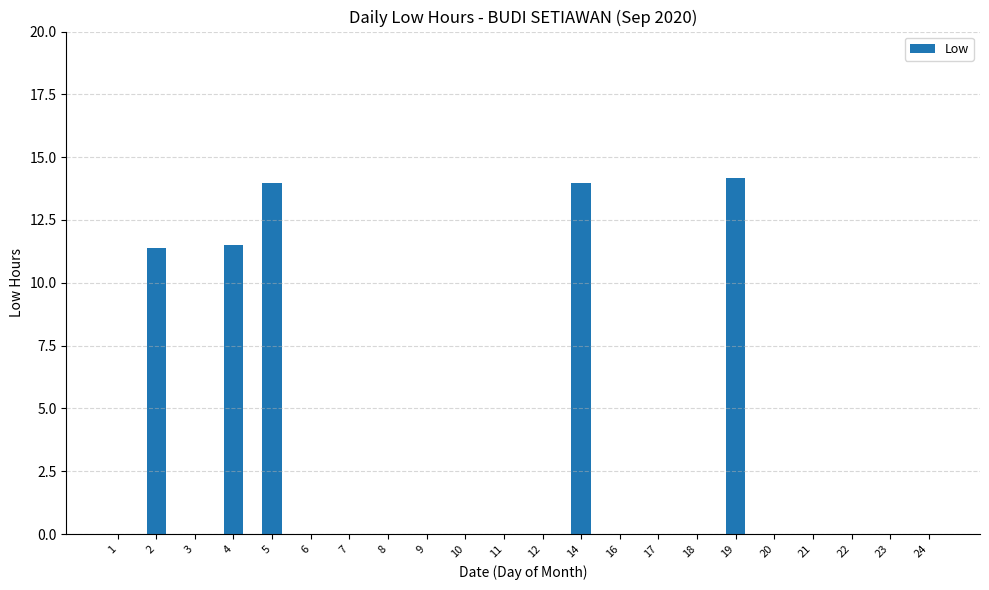

What is the average value?

3.0